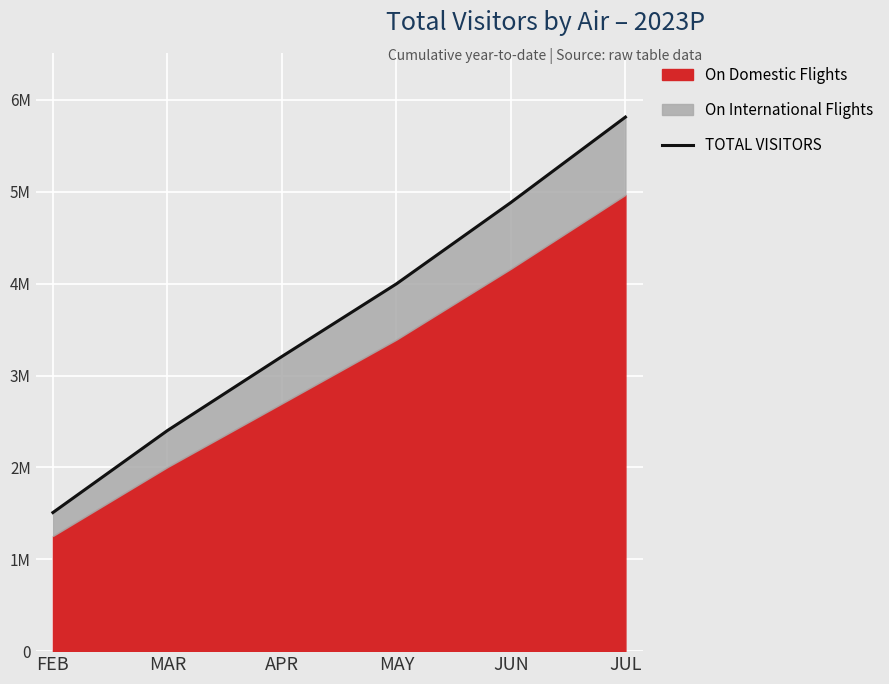

Reading left to right, transcribe all the data shown in this chart.

FEB=1508772.2	MAR=2401011.7	APR=3207220.8	MAY=3997715.0	JUN=4883753.0	JUL=5813138.7